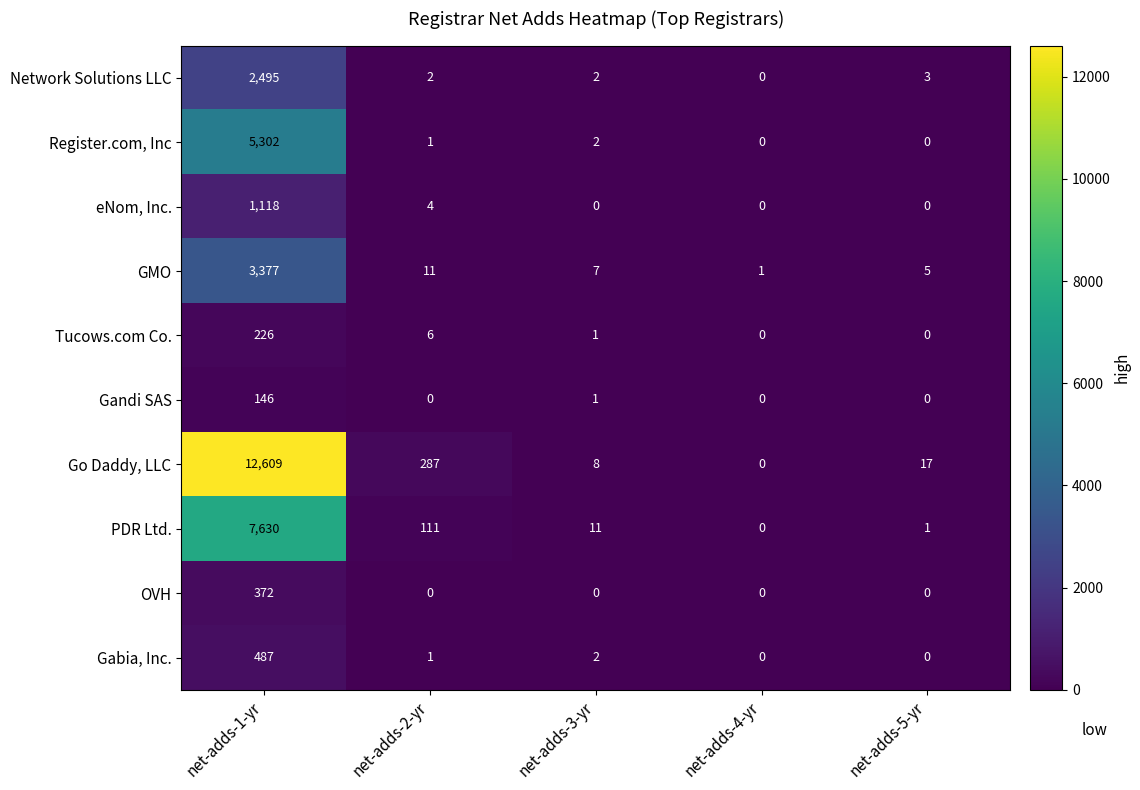

Which series has the largest range (max minus min)?

Go Daddy, LLC